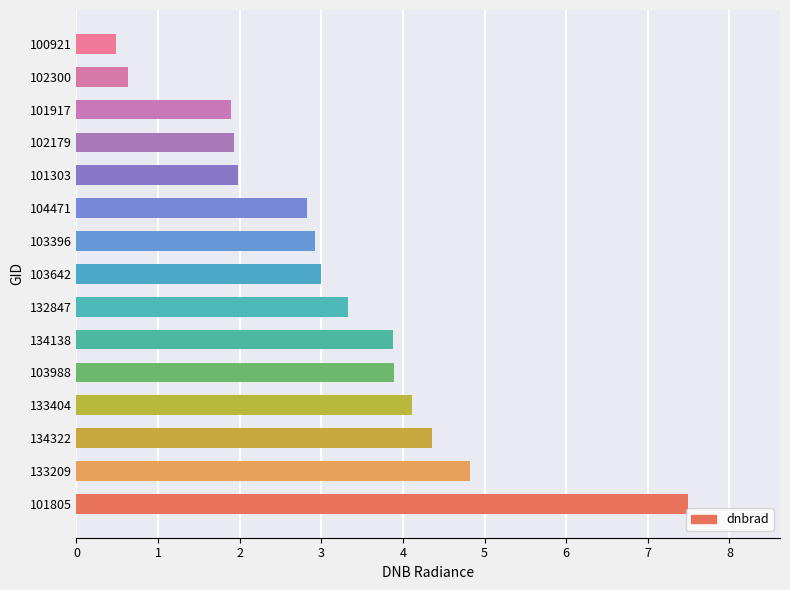

The value at 103396 is 2.9. True or false?

True